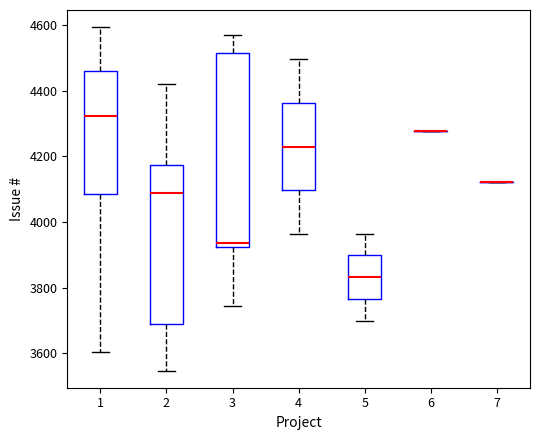

Reading left to right, transcribe this box plot: for each box, give where its median line is, the range the box spans, and where its two whiskers end, as read against the y-axis. The values are not printed on the chart, so give them approximately, as read against the axis.

1: median 4320, box 4080 to 4460, whiskers 3600 to 4600
2: median 4080, box 3680 to 4180, whiskers 3540 to 4420
3: median 3940, box 3920 to 4520, whiskers 3740 to 4560
4: median 4220, box 4100 to 4360, whiskers 3960 to 4500
5: median 3840, box 3760 to 3900, whiskers 3700 to 3960
6: box collapsed to a line at 4280, whiskers 4280 to 4280
7: box collapsed to a line at 4120, whiskers 4120 to 4120